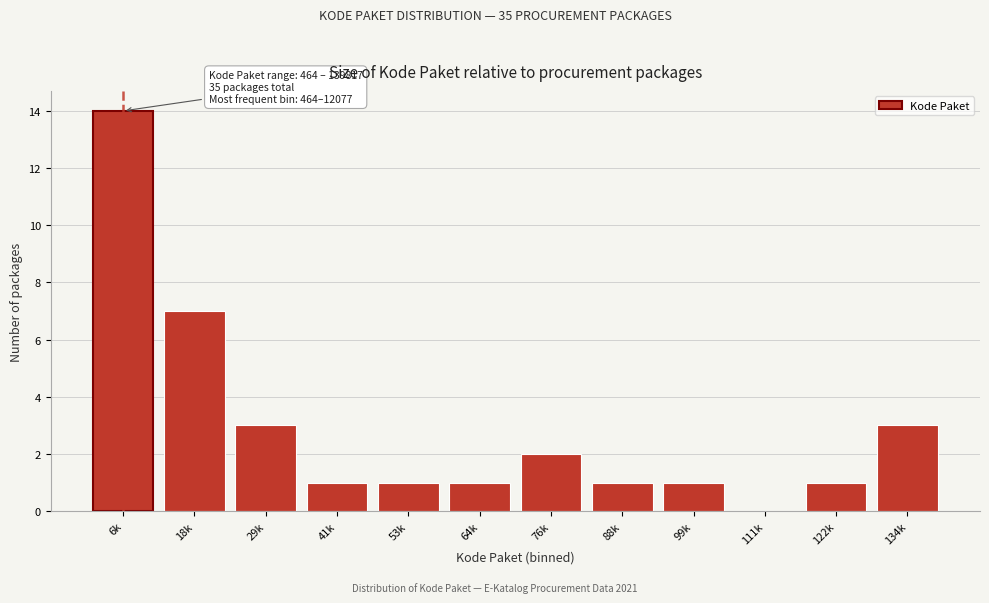

Reading right to left, what are all the values shown in this chart?

134k=3	122k=1	111k=0	99k=1	88k=1	76k=2	64k=1	53k=1	41k=1	29k=3	18k=7	6k=14